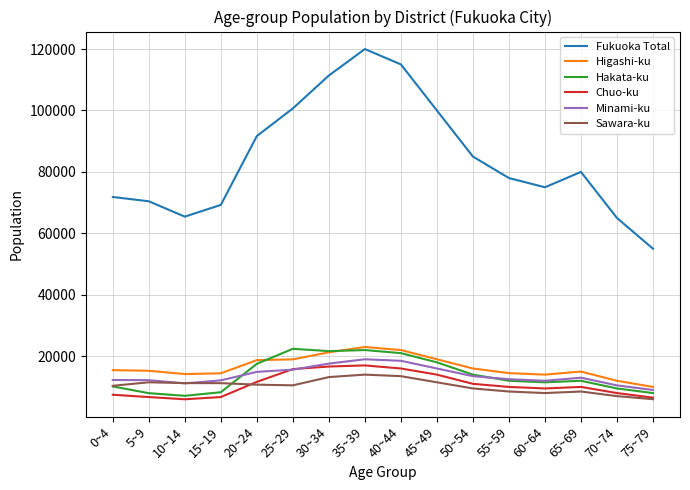

The value of Minami-ku at 50~54 is 13500. True or false?

True